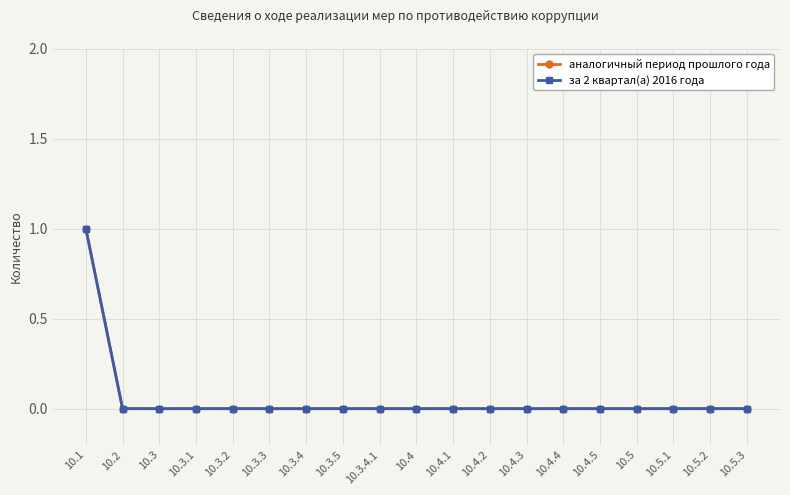

Which has a higher value, 10.5.3 or 10.4.4?

10.5.3